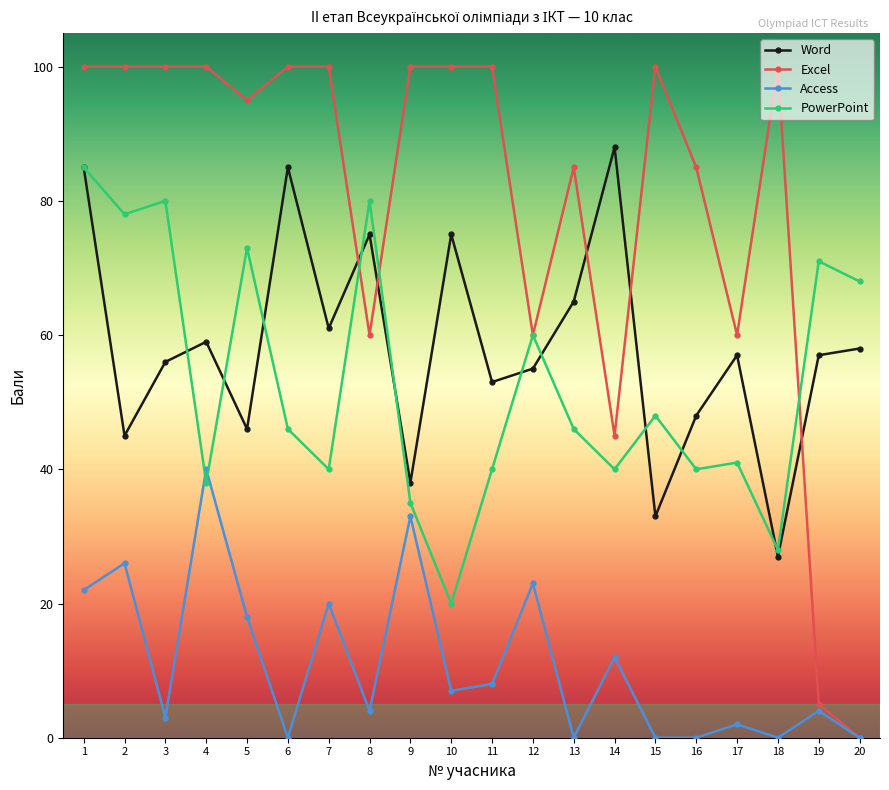

True or false: Access and Word intersect in this chart.

False